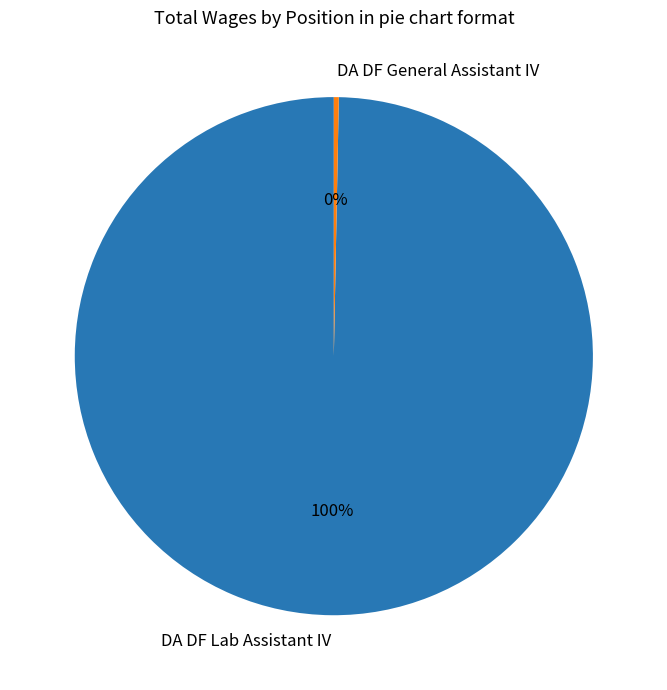

Does any single category account for the majority?

Yes